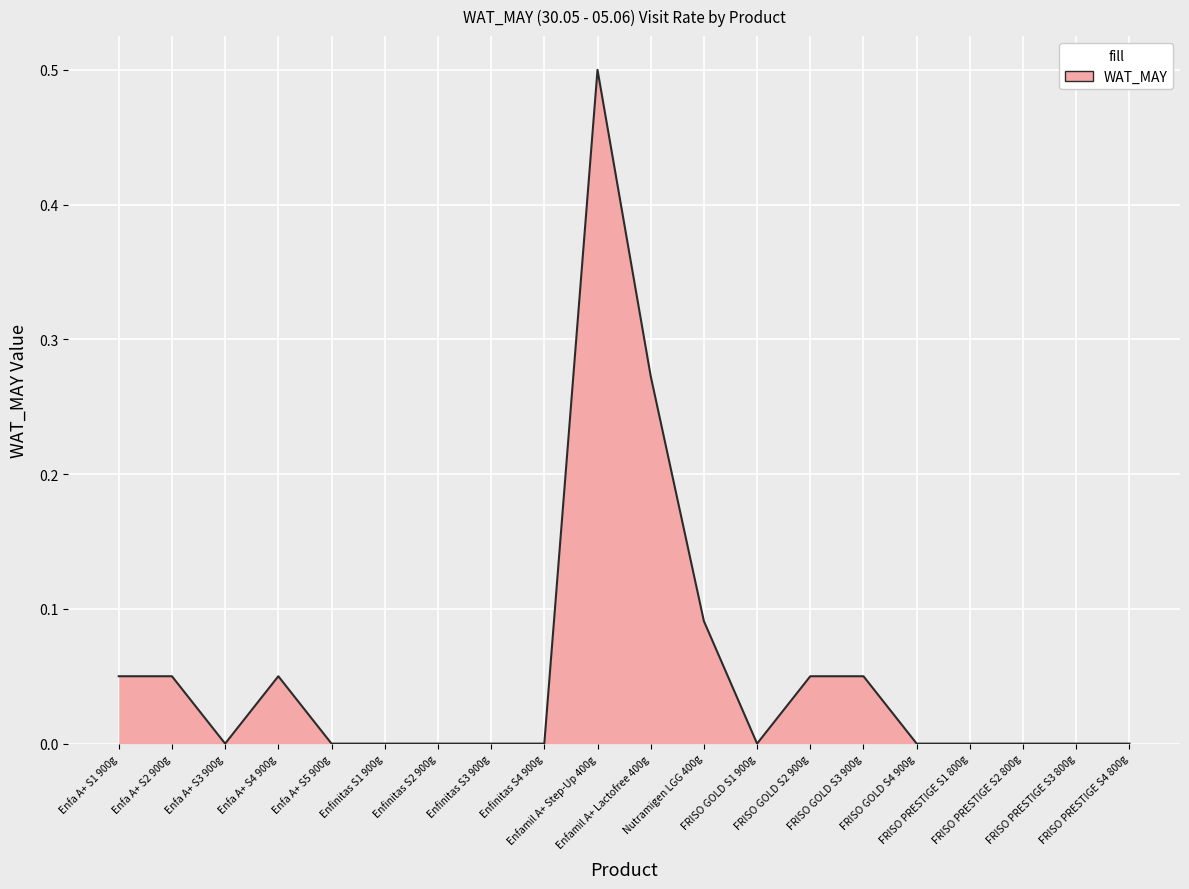

What is the greatest value displayed?

0.5